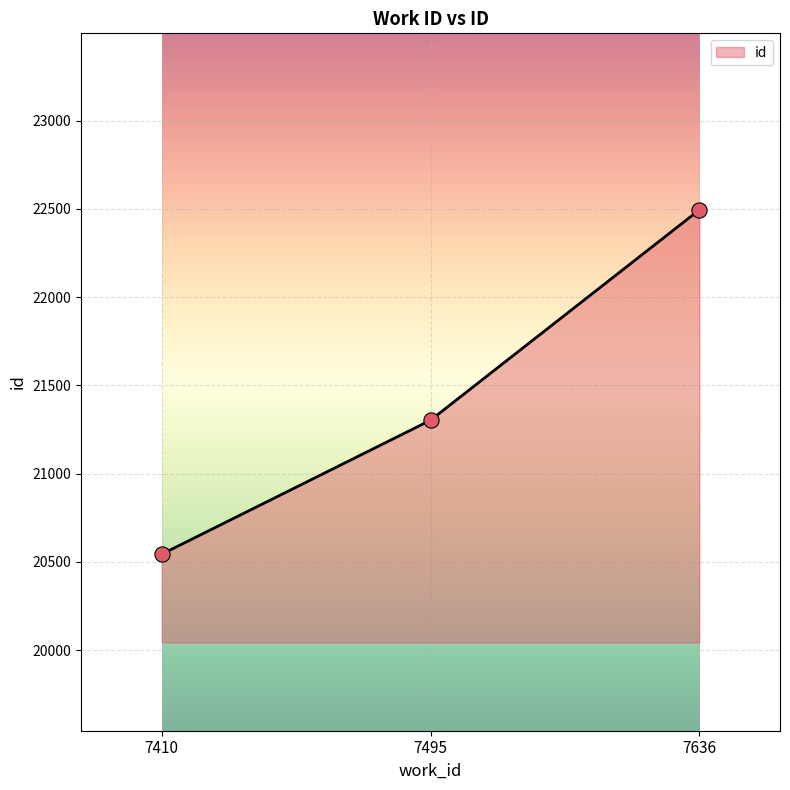

Between 7636 and 7410, which is larger?

7636